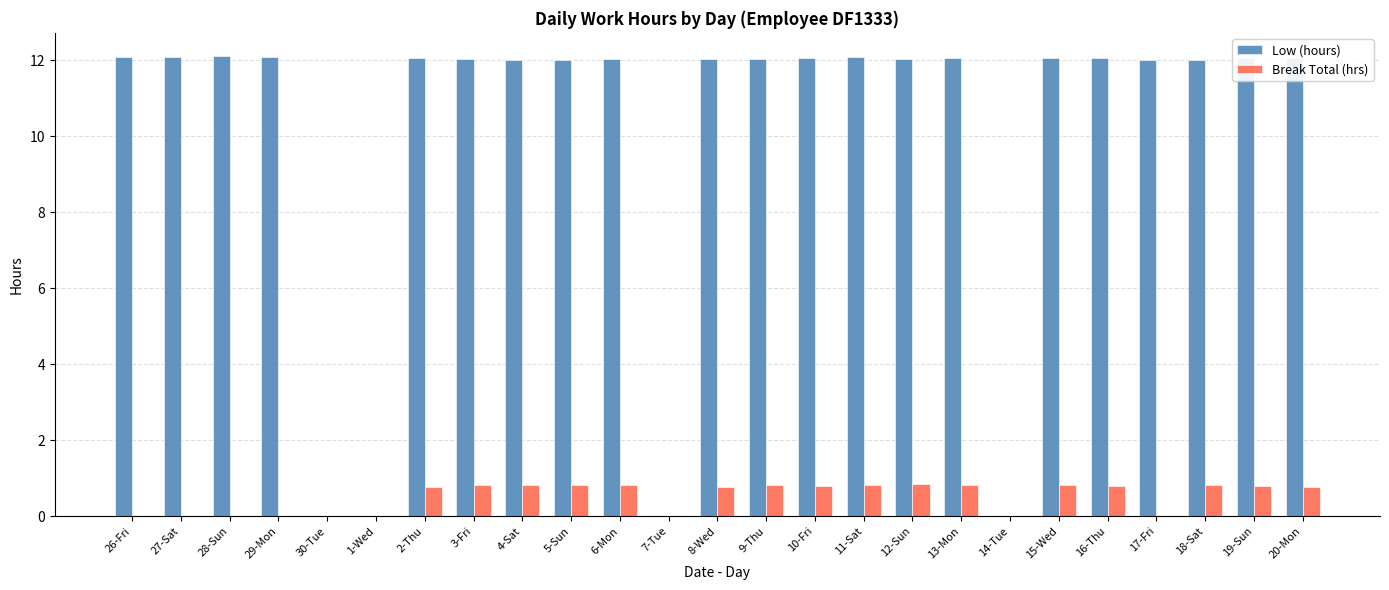

The Low (hours) series shows 18.3 at 6-Mon. True or false?

False